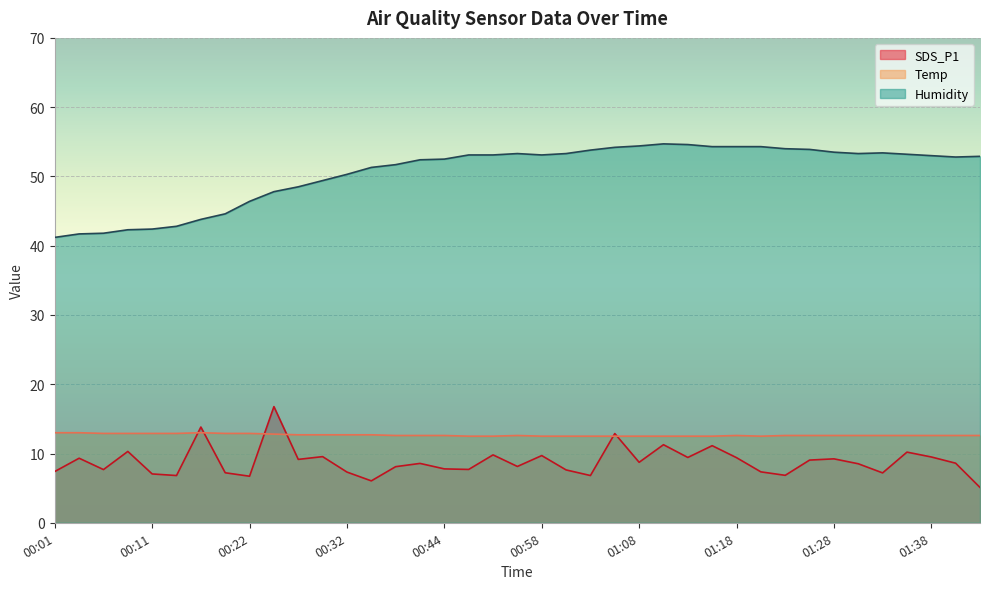

Rank the series at 00:01 from highest to lowest value.

Humidity, Temp, SDS_P1